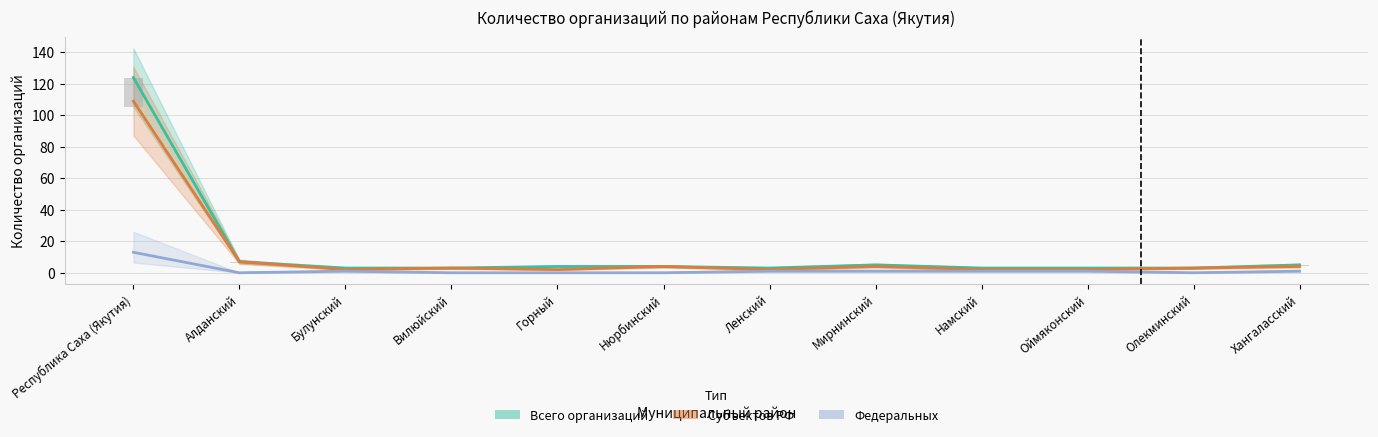

Which category has the highest value in the Федеральных series?

Республика Саха (Якутия)